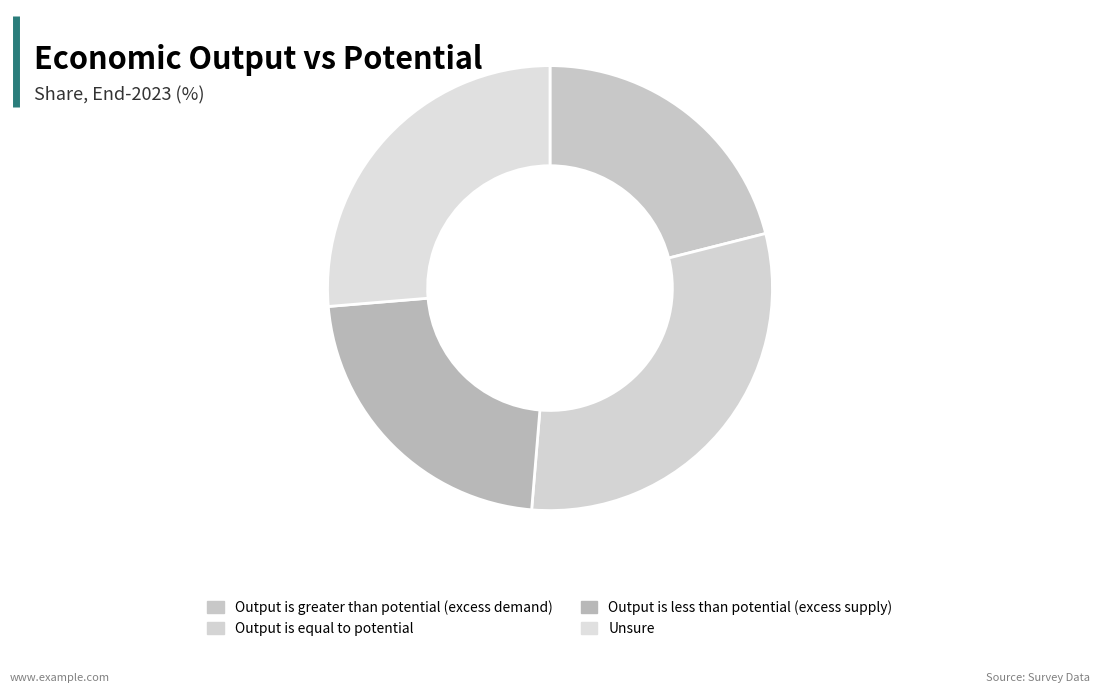

To the nearest percent, what is the combined percentage of Output is less than potential (excess supply) and Output is greater than potential (excess demand)?

43%